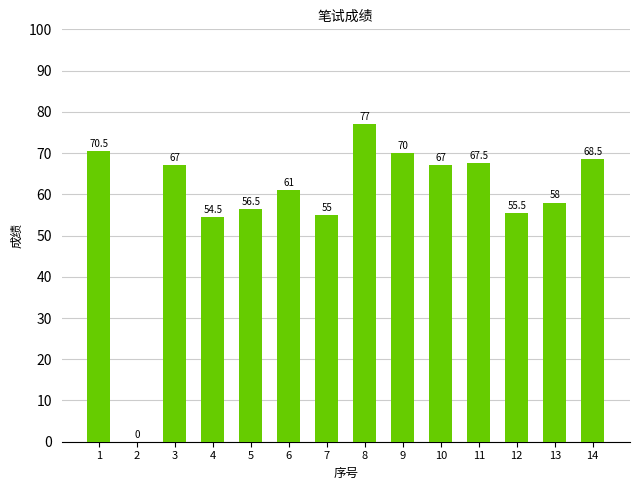

Is it true that the value at 3 is 67.0?

True